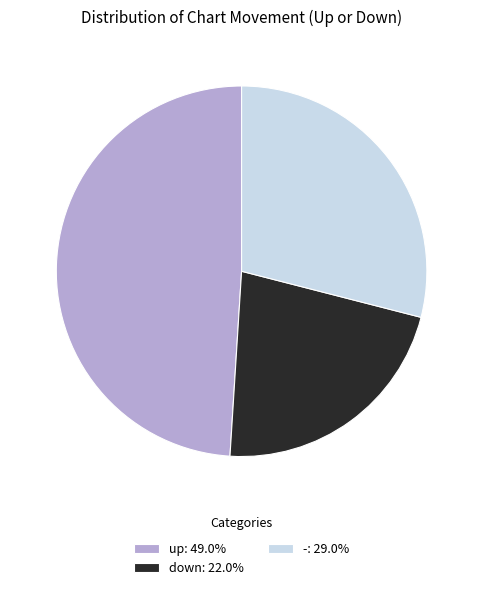

Is up: 49.0% the majority of the pie?

No